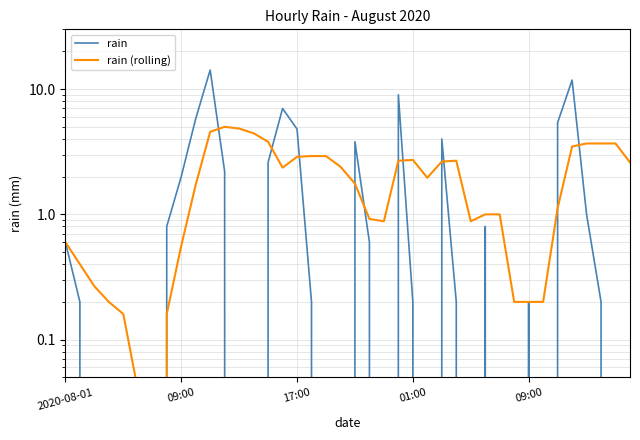

How many values in rain (rolling) are above zero?

39